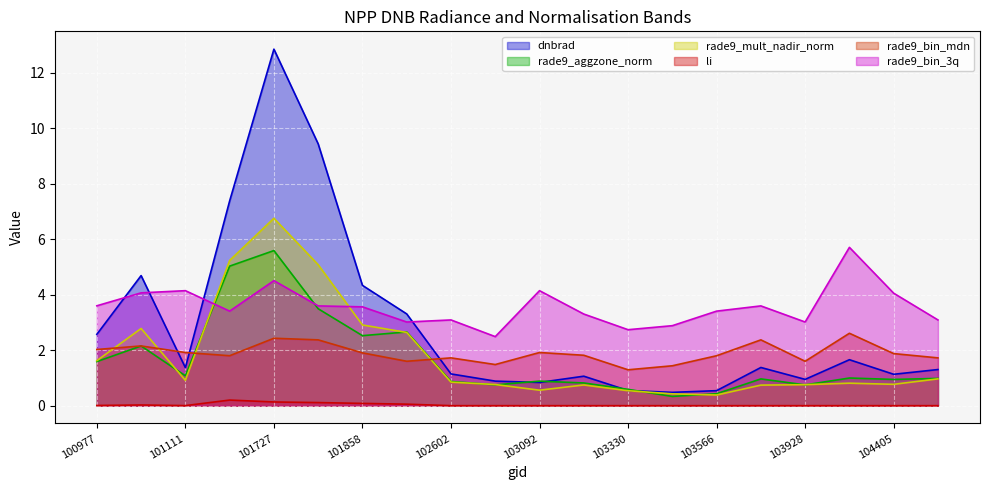

What is the approximate value of rade9_aggzone_norm at 103694?

1.0